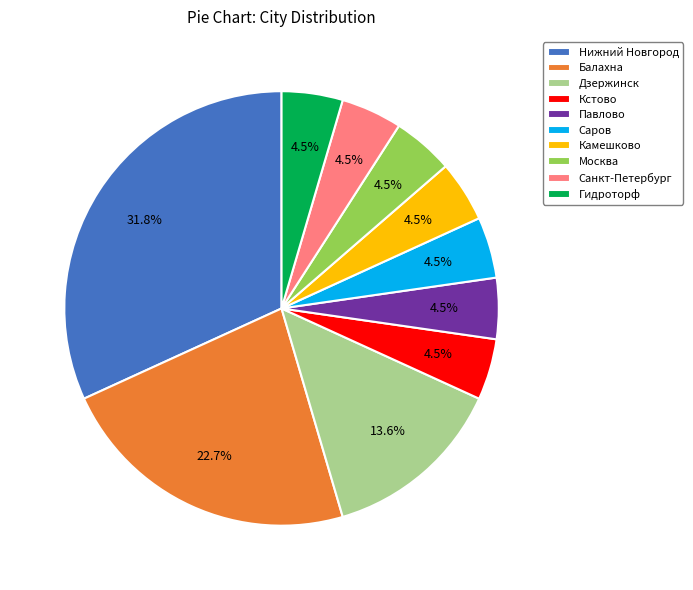

Between Саров and Нижний Новгород, which is larger?

Нижний Новгород